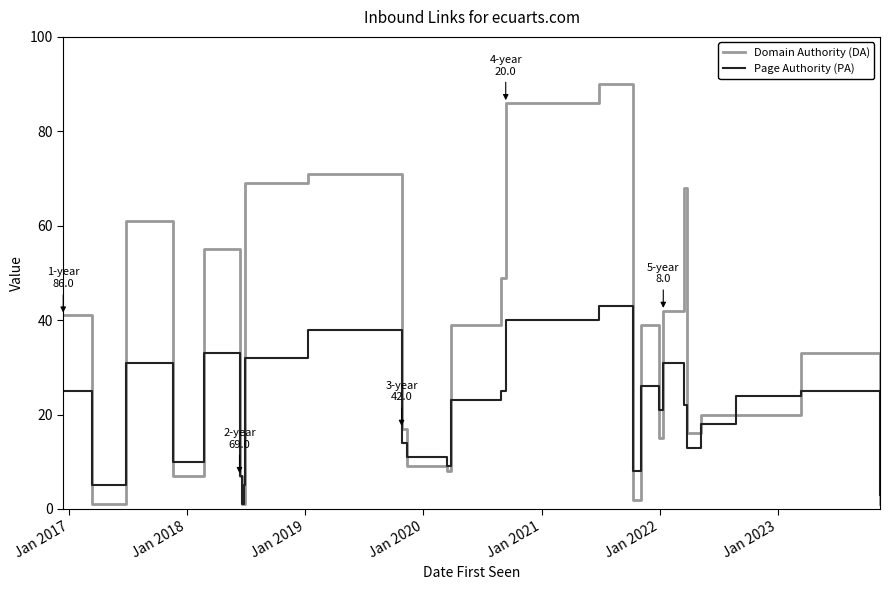

Does the chart have visible grid lines?

No